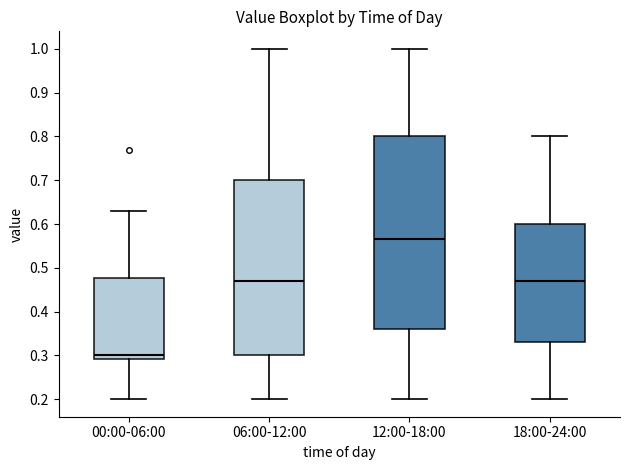

Reading left to right, read every box against the y-axis: the position of its median line, the range the box covers, and the ends of its whiskers. The values are not printed on the chart, so give them approximately, as read against the axis.

00:00-06:00: median 0.30, box 0.29 to 0.48, whiskers 0.20 to 0.63
06:00-12:00: median 0.47, box 0.30 to 0.70, whiskers 0.20 to 1.00
12:00-18:00: median 0.57, box 0.36 to 0.80, whiskers 0.20 to 1.00
18:00-24:00: median 0.47, box 0.33 to 0.60, whiskers 0.20 to 0.80